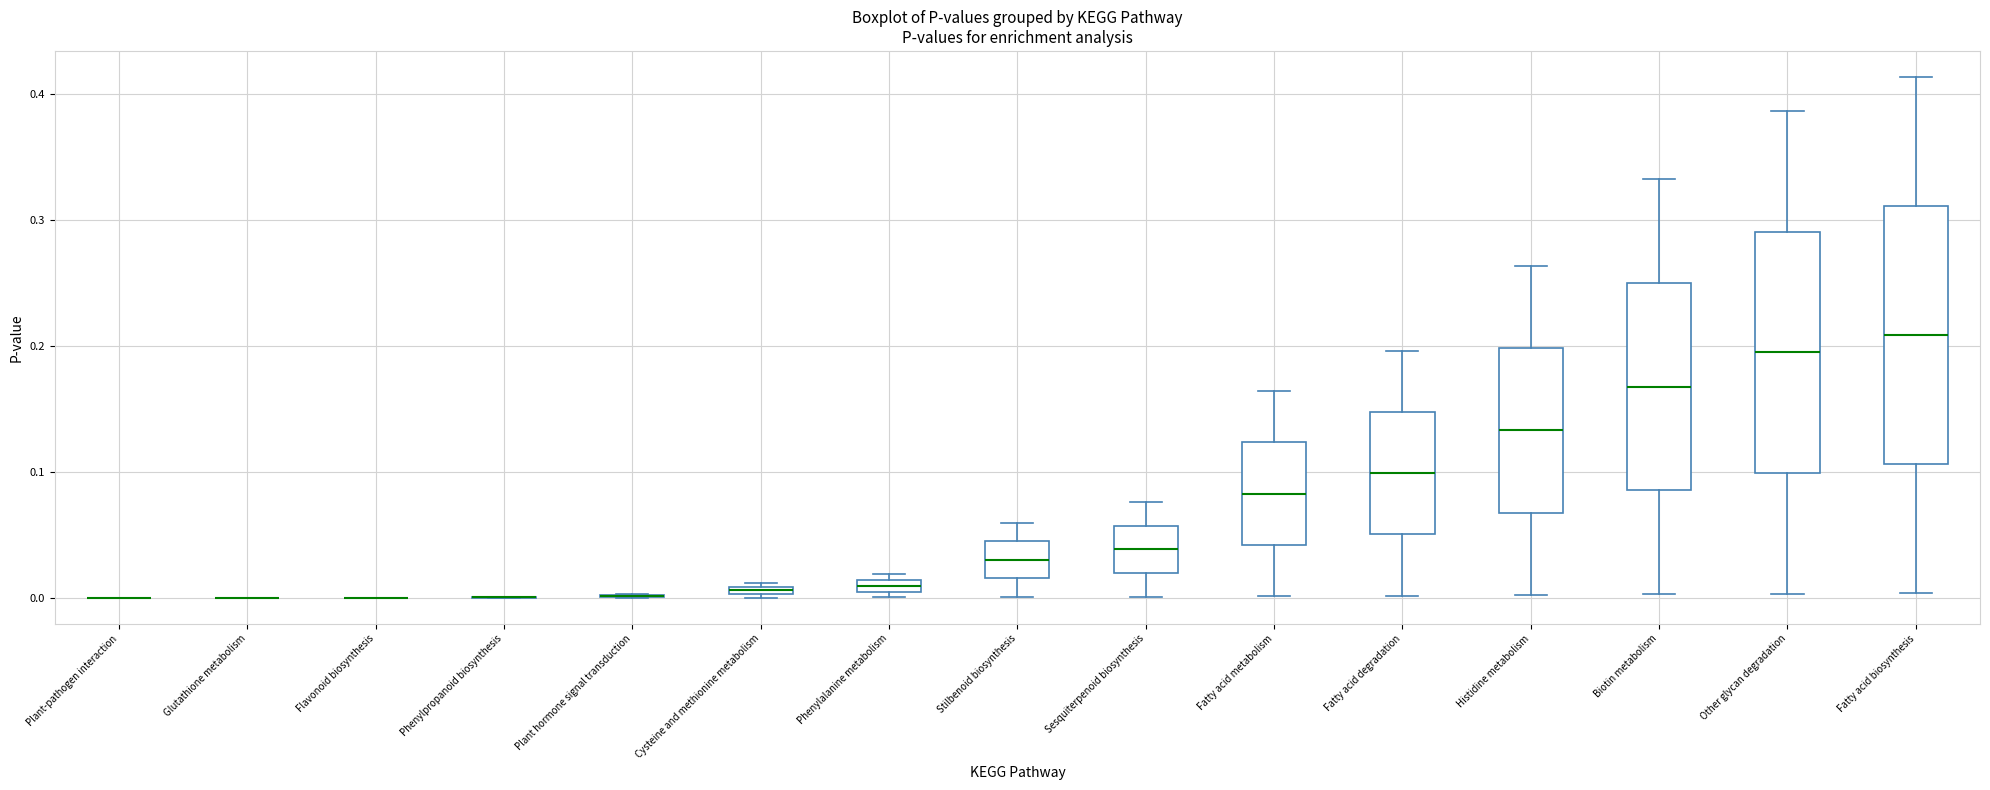

Where does the median line of the box for Fatty acid biosynthesis sit on the y-axis? The values are not printed on the chart, so give them approximately, as read against the axis.

0.21